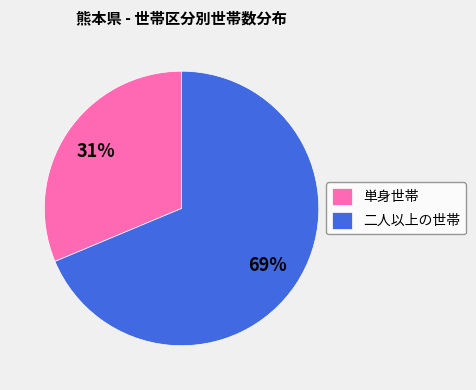

Rank the categories by value from lowest to highest.

単身世帯, 二人以上の世帯